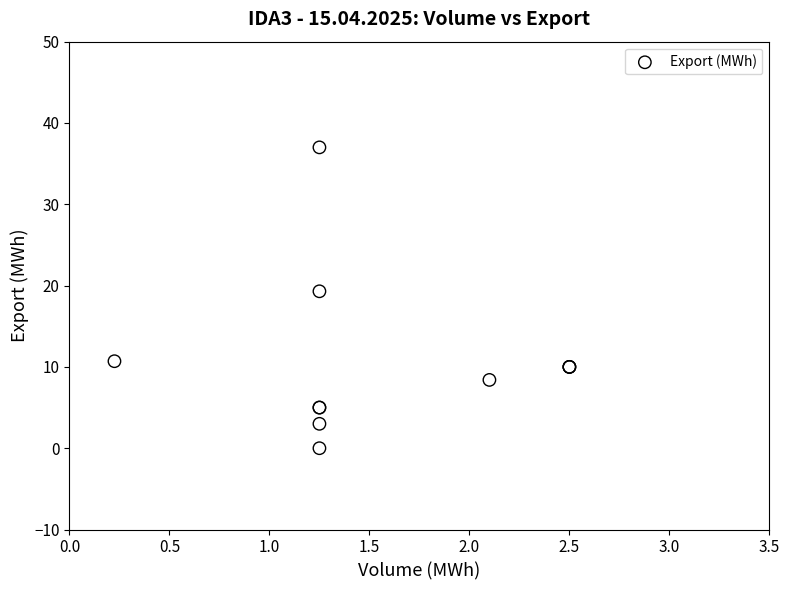

What Y value in the scatter plot is closest to 18?

19.3